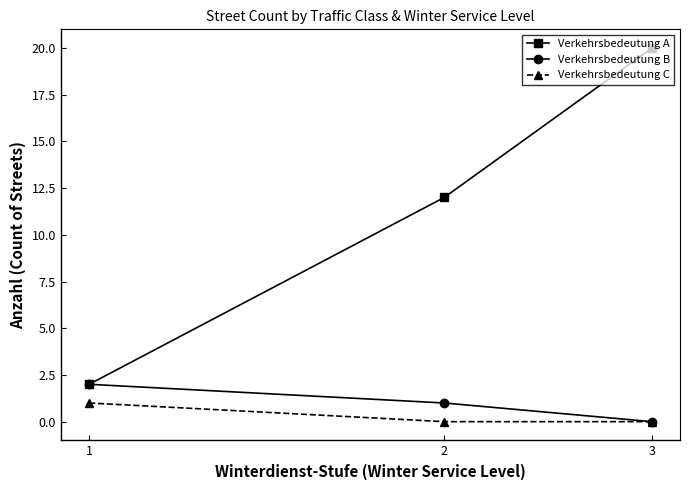

Rank the series by their maximum value, from lowest to highest.

Verkehrsbedeutung C, Verkehrsbedeutung B, Verkehrsbedeutung A